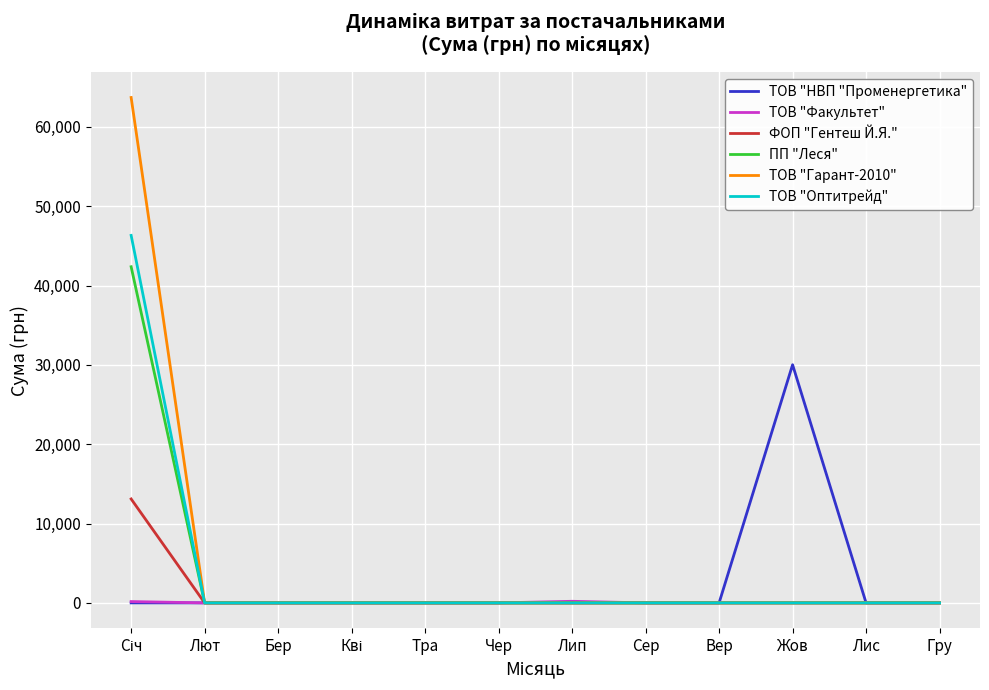

Which series has the widest spread of values?

ТОВ "Гарант-2010"